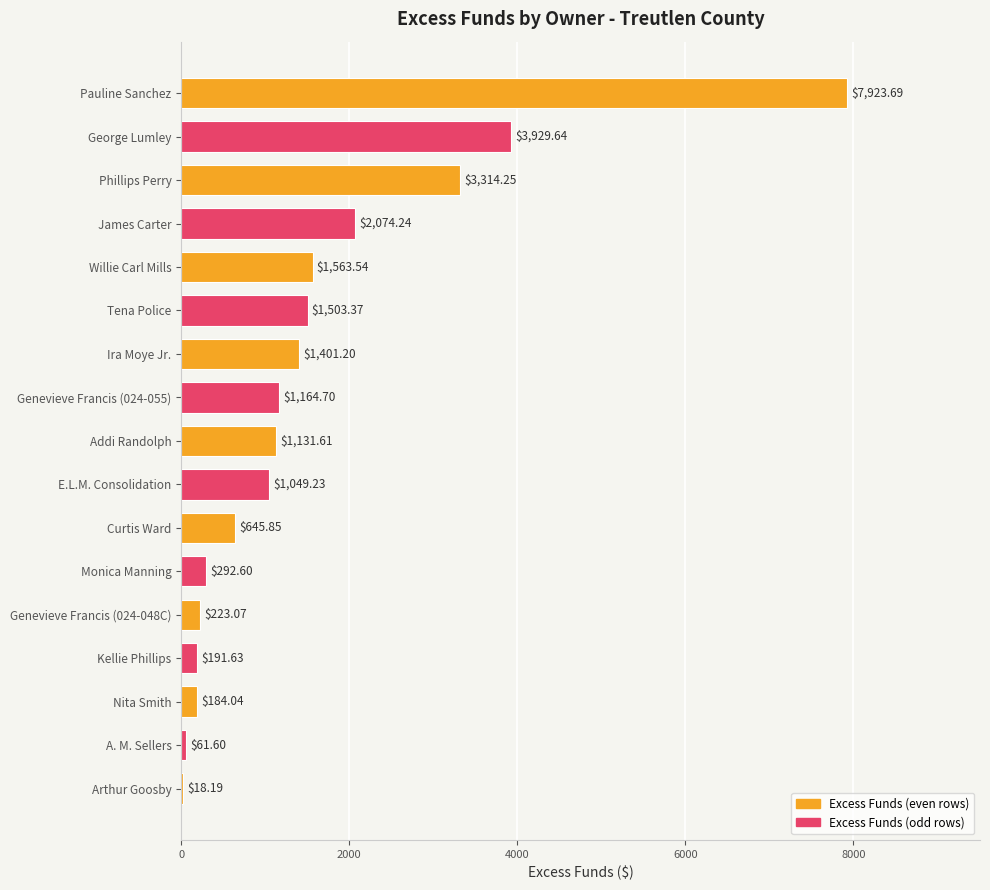

What is the sum of the values at A. M. Sellers and Pauline Sanchez?

7985.3